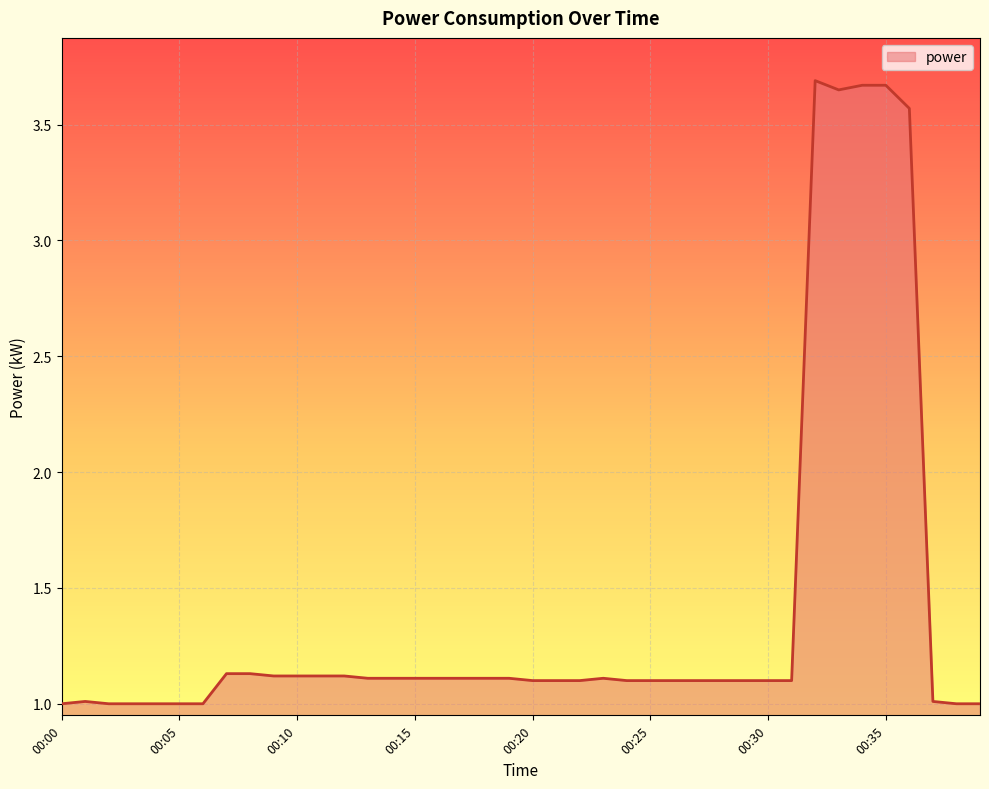

What is the difference between the maximum and minimum values?

2.7